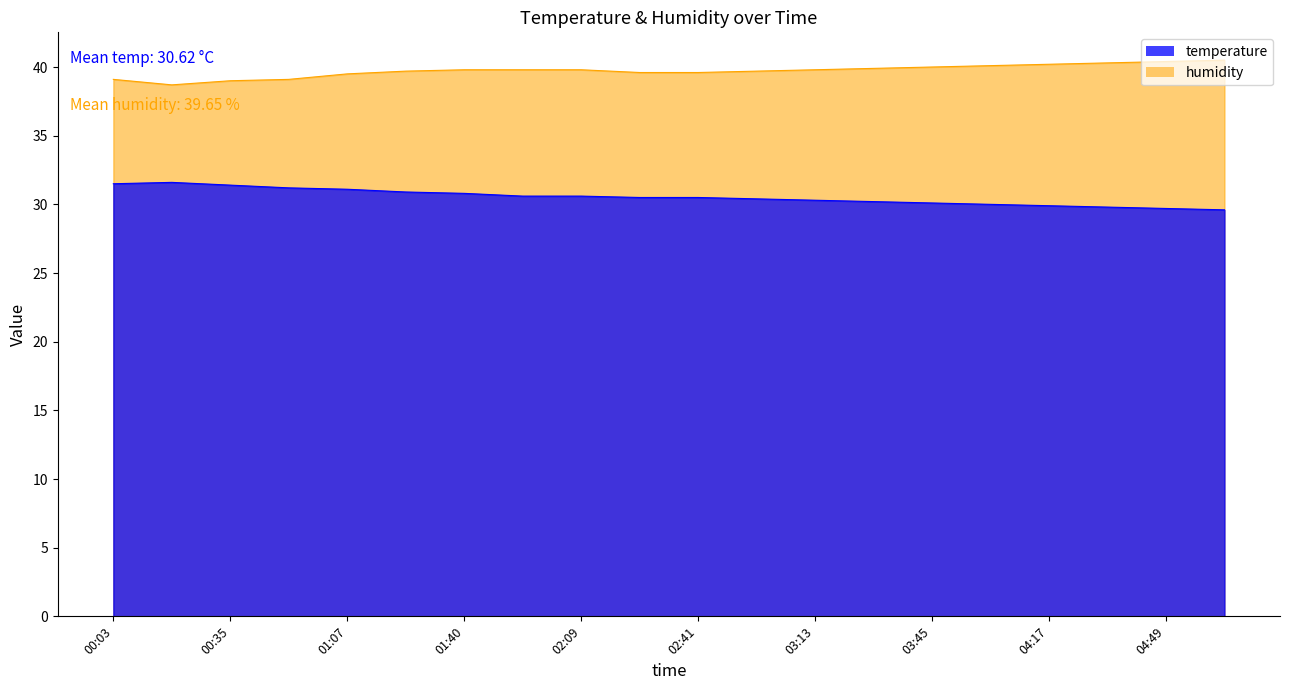

Reading left to right, list all the values displayed in this chart.

temperature: 31.5	31.6	31.4	31.2	31.1	30.9	30.8	30.6	30.6	30.5	30.5	30.4	30.3	30.2	30.1	30.0	29.9	29.8	29.7	29.6
humidity: 39.1	38.7	39.0	39.1	39.5	39.7	39.8	39.8	39.8	39.6	39.6	39.7	39.8	39.9	40.0	40.1	40.2	40.3	40.4	40.5